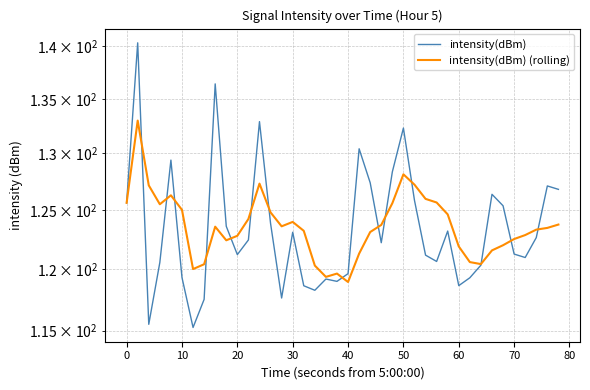

What is the maximum value for intensity(dBm)?

140.3